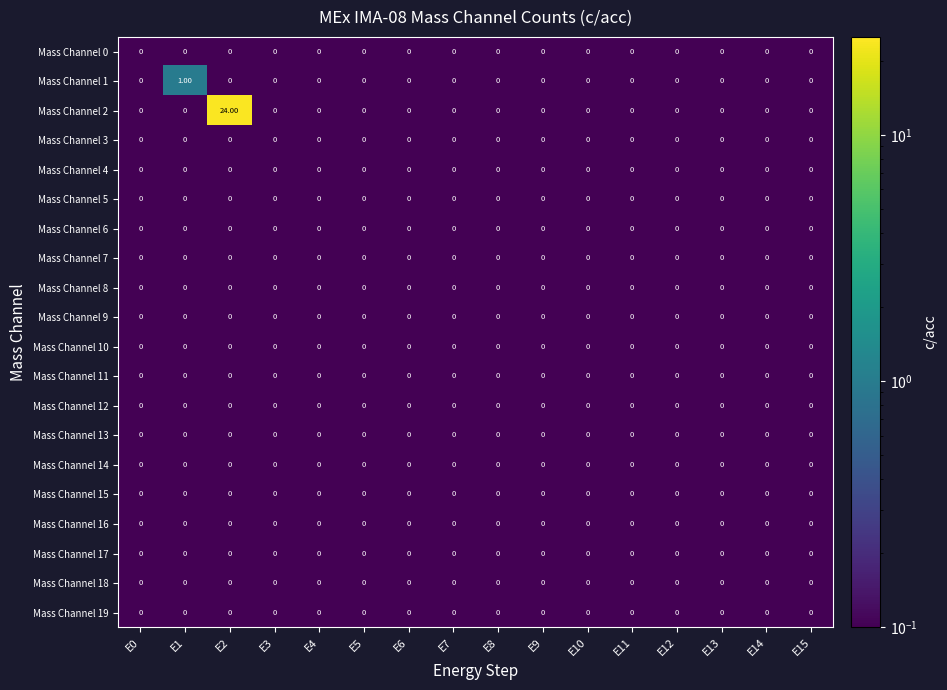

Which series has the largest total across all categories?

Mass Channel 2